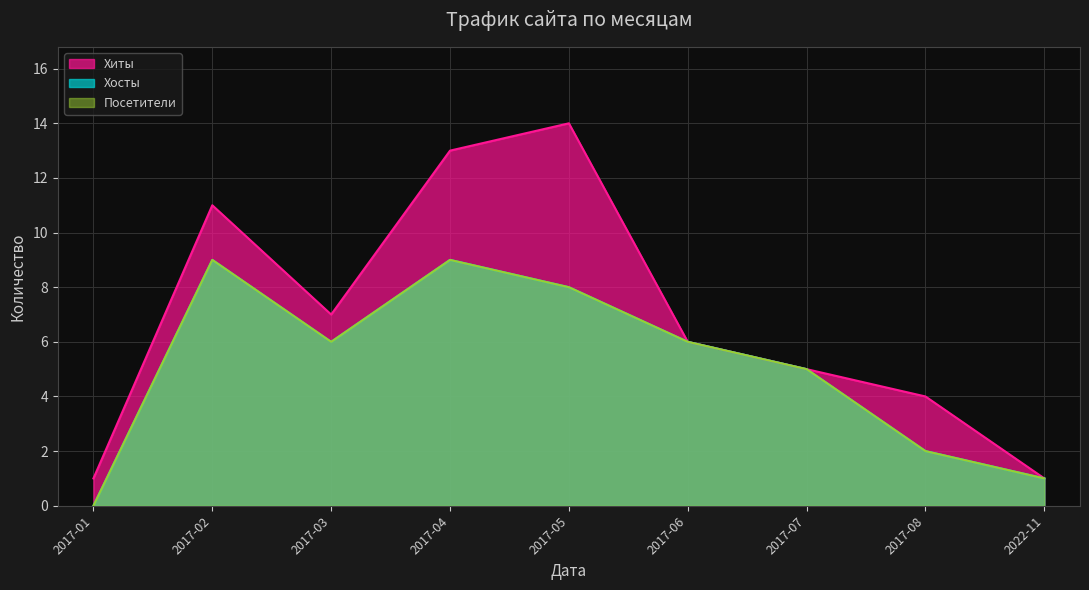

How many lines are shown in the chart?

3